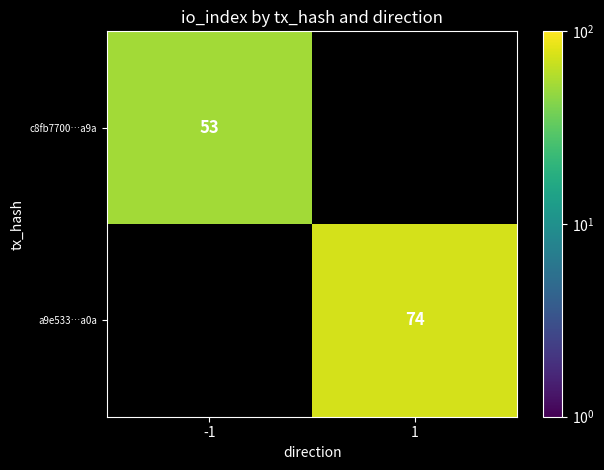

The value of a9e533…a0a at 1 is 74. True or false?

True